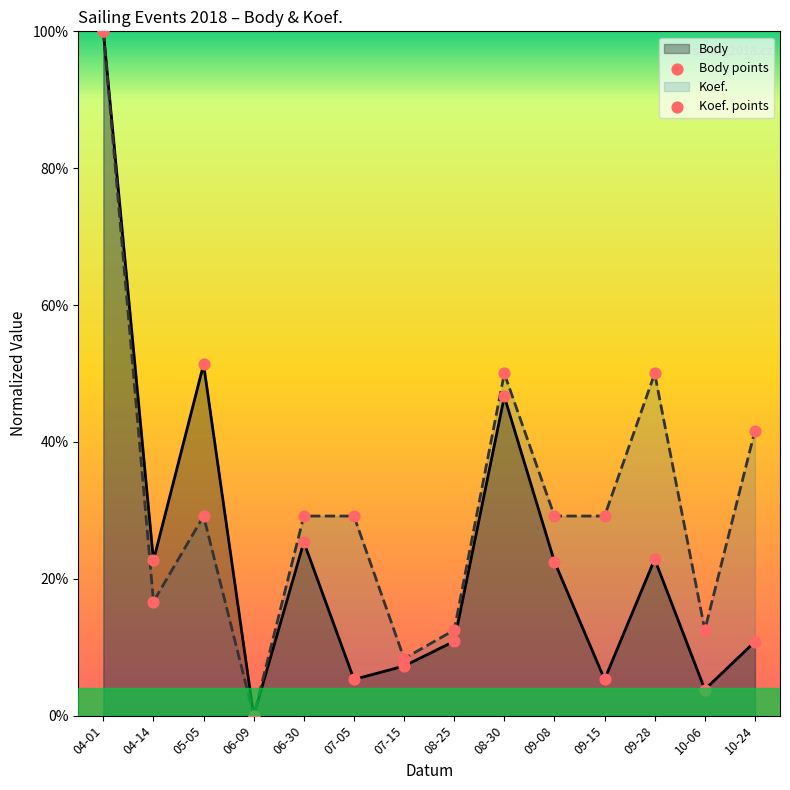

Which series reaches the minimum Y coordinate?

Body